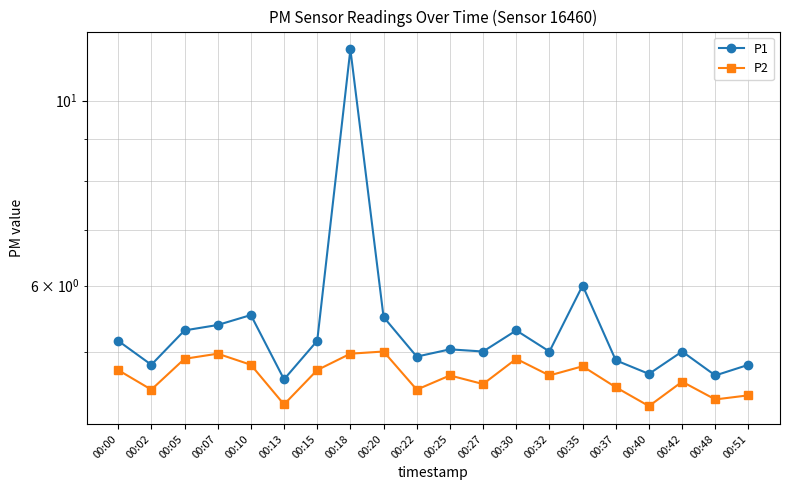

Rank the categories by P2 value from lowest to highest.

00:40, 00:13, 00:48, 00:51, 00:02, 00:22, 00:37, 00:27, 00:42, 00:25, 00:32, 00:00, 00:15, 00:35, 00:10, 00:05, 00:30, 00:07, 00:18, 00:20